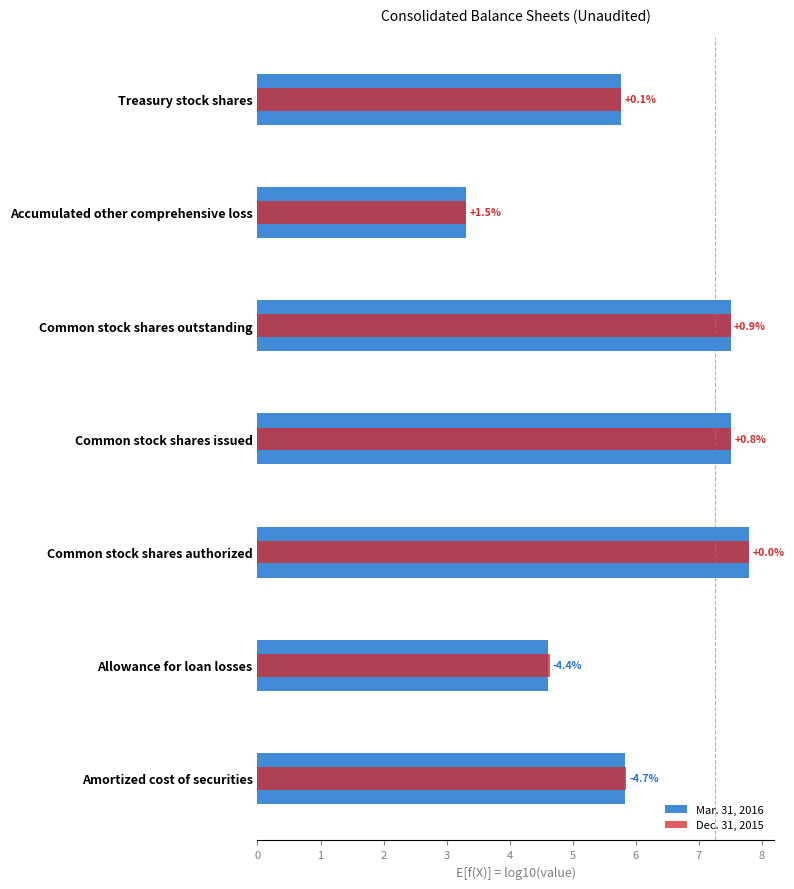

The Dec. 31, 2015 series shows 5.8 at Treasury stock shares. True or false?

True